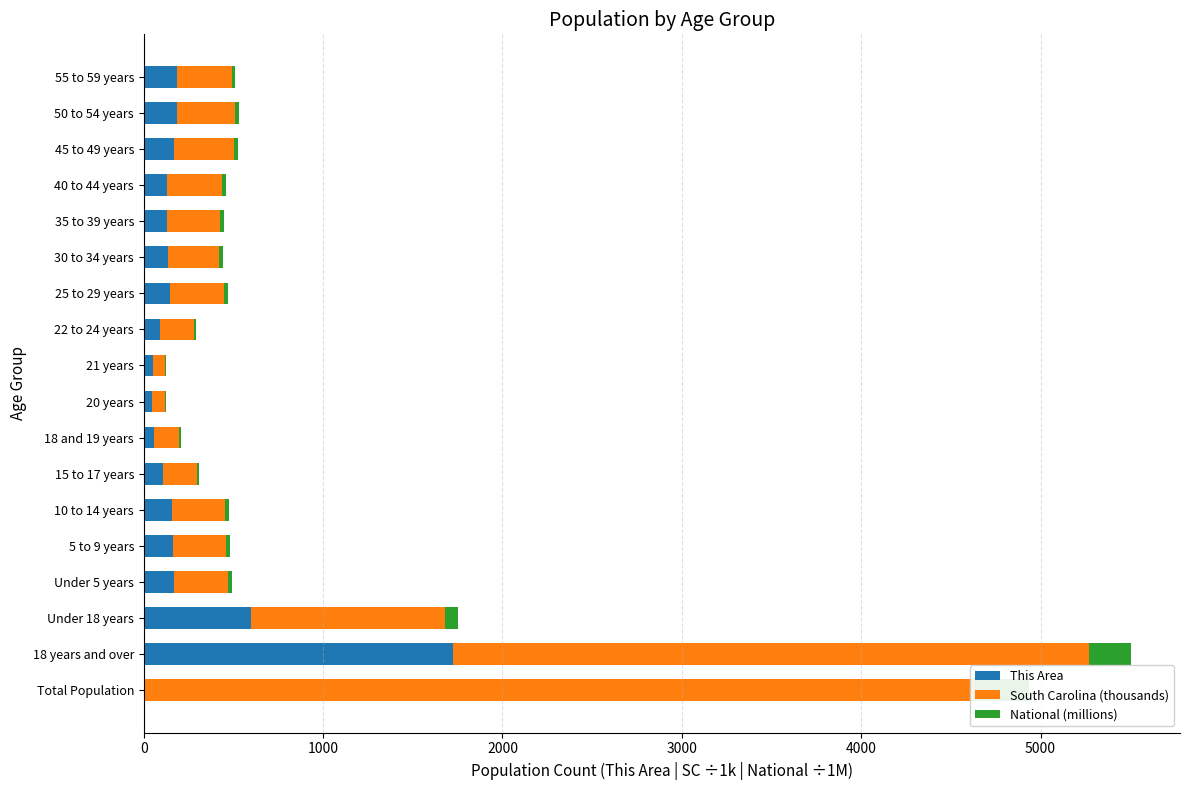

Which series has the largest total across all categories?

South Carolina (thousands)